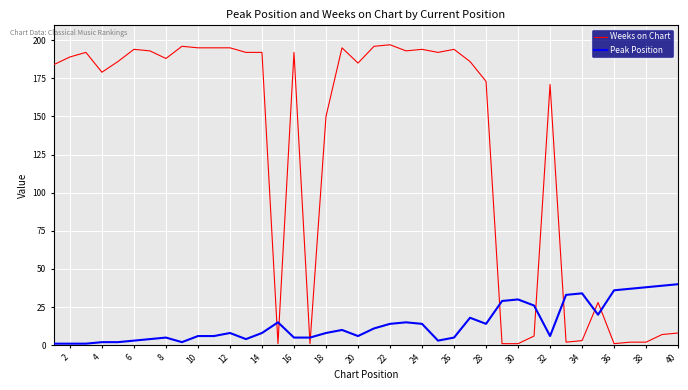

True or false: Weeks on Chart has more than 0 points higher than both neighbors.

True